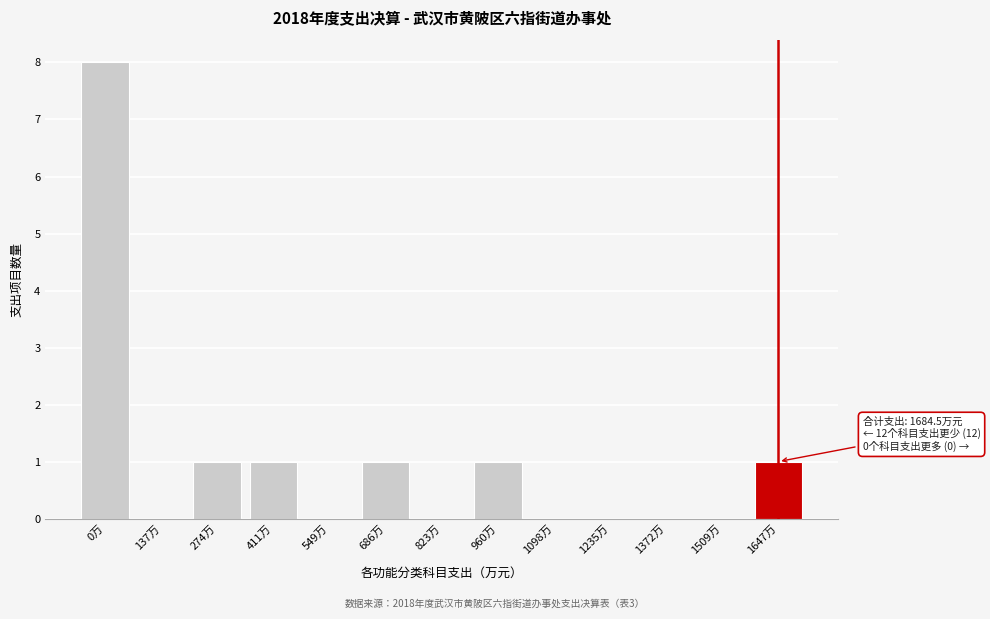

Reading left to right, extract all data points from this chart.

0万=8	137万=0	274万=1	411万=1	549万=0	686万=1	823万=0	960万=1	1098万=0	1235万=0	1372万=0	1509万=0	1647万=1